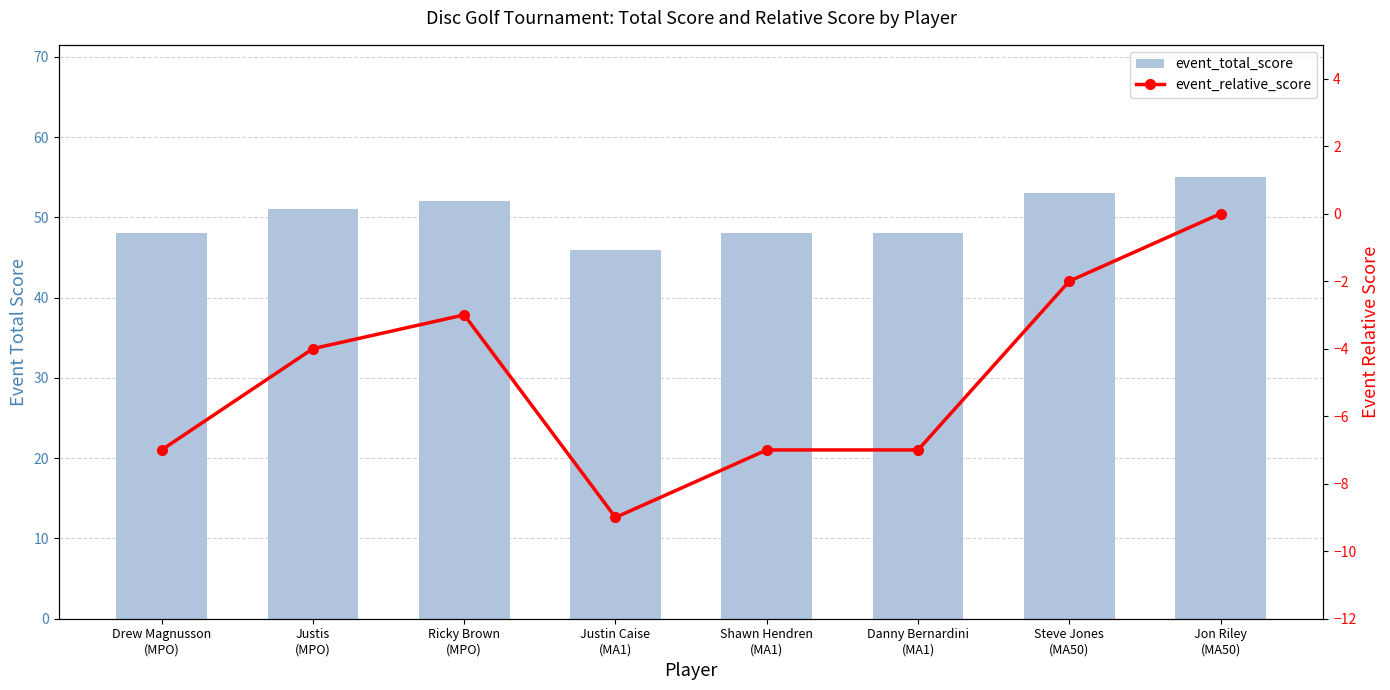

What is the difference between the event_total_score values at Shawn Hendren
(MA1) and Steve Jones
(MA50)?

5